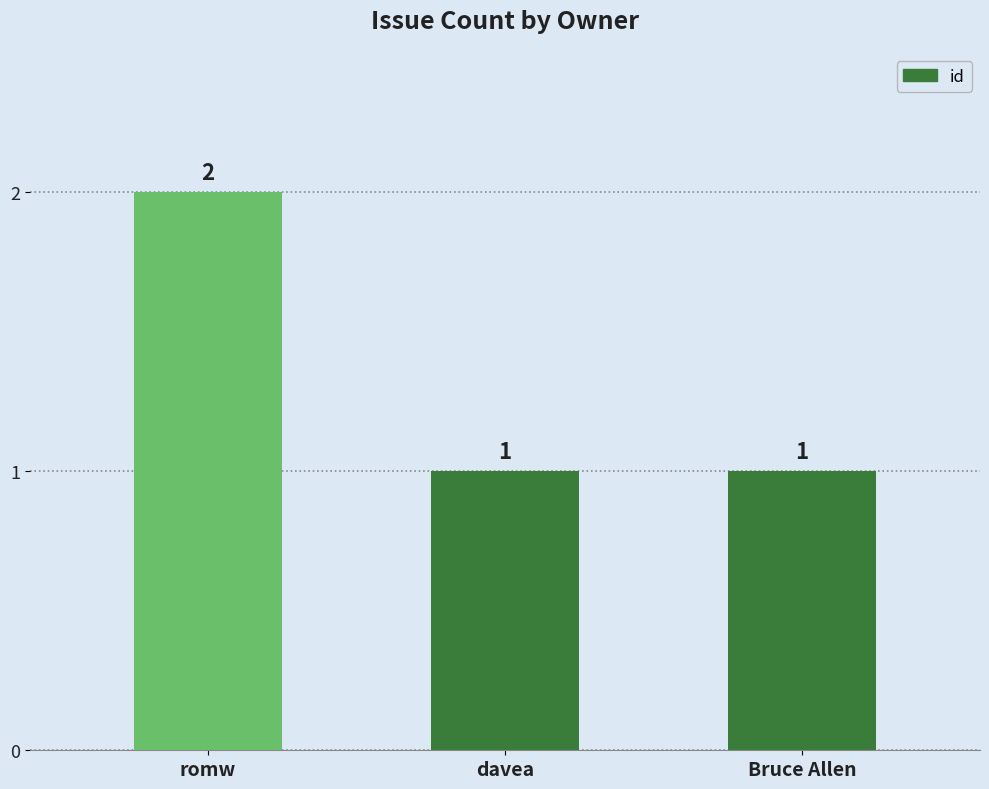

How many values are between 1 and 2?

3